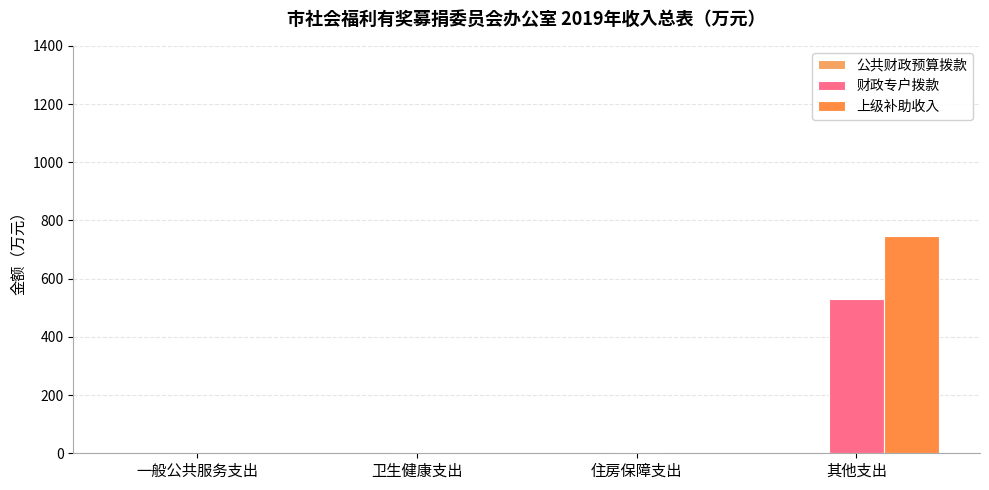

How many data points does each series have?

4